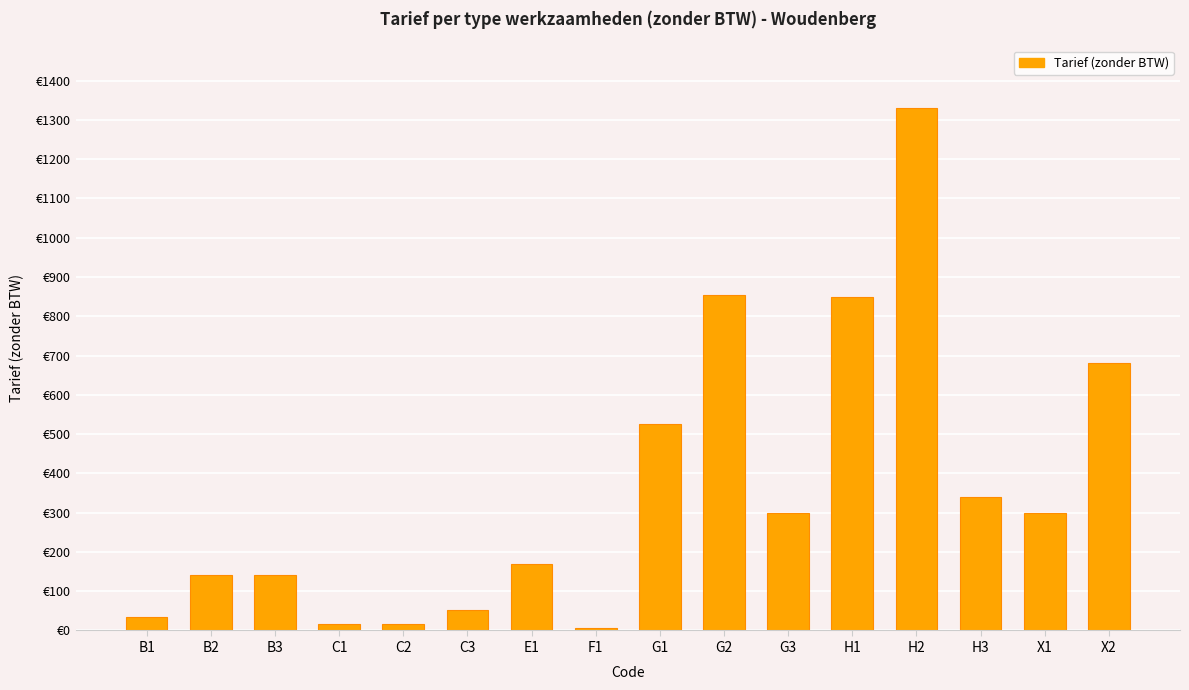

What is the maximum value shown in the chart?

1330.0